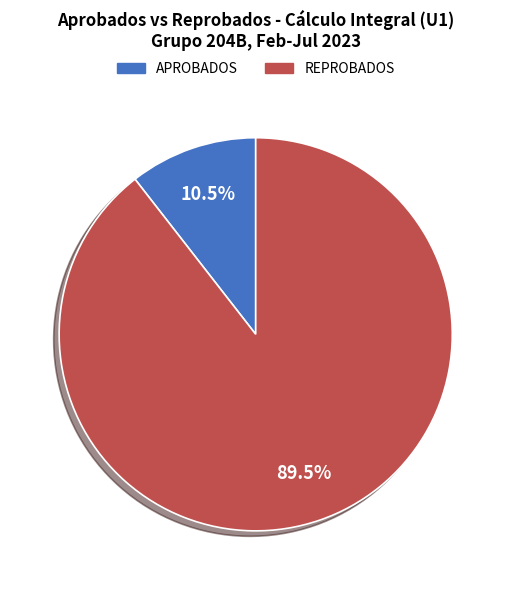

Does any single category account for the majority?

Yes